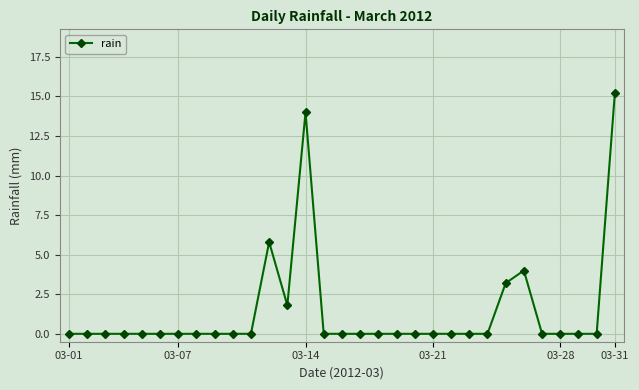

What is the value of the 31st point from the left?

15.2